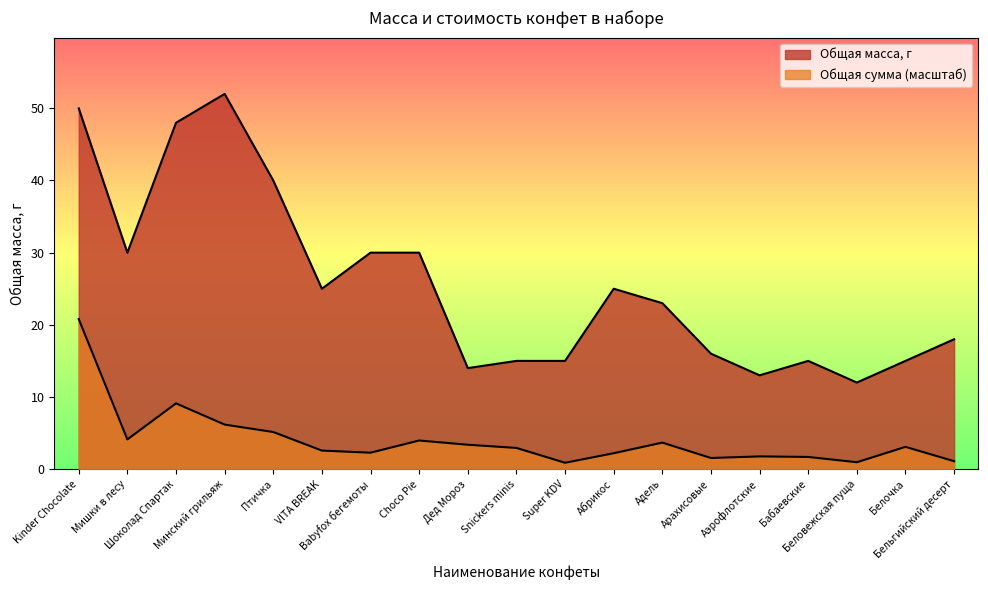

What is the average value of the Общая сумма, бел.руб. series?

4.1